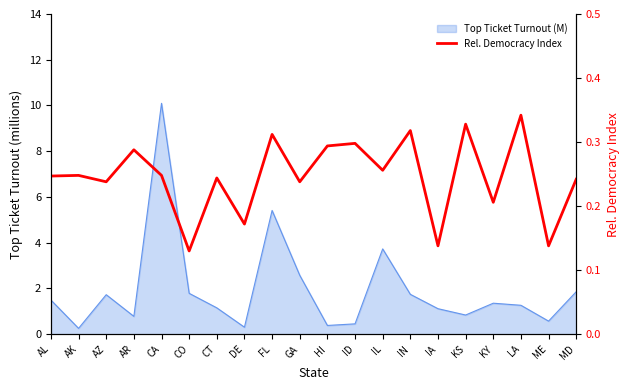

Reading right to left, extract all data points from this chart.

MD=0.2	ME=0.1	LA=0.3	KY=0.2	KS=0.3	IA=0.1	IN=0.3	IL=0.3	ID=0.3	HI=0.3	GA=0.2	FL=0.3	DE=0.2	CT=0.2	CO=0.1	CA=0.2	AR=0.3	AZ=0.2	AK=0.2	AL=0.2